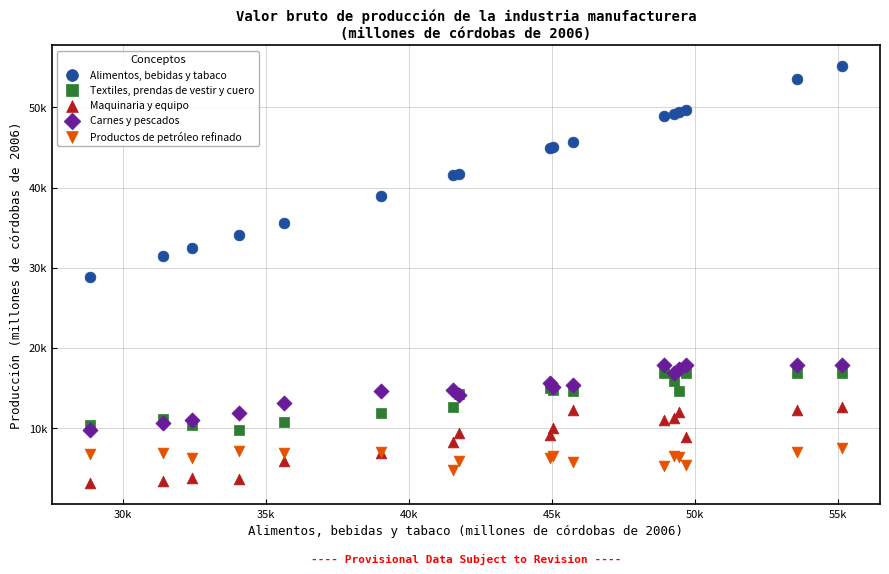

What are all the series names shown in the legend?

Alimentos, bebidas y tabaco, Textiles, prendas de vestir y cuero, Maquinaria y equipo, Carnes y pescados, Productos de petróleo refinado